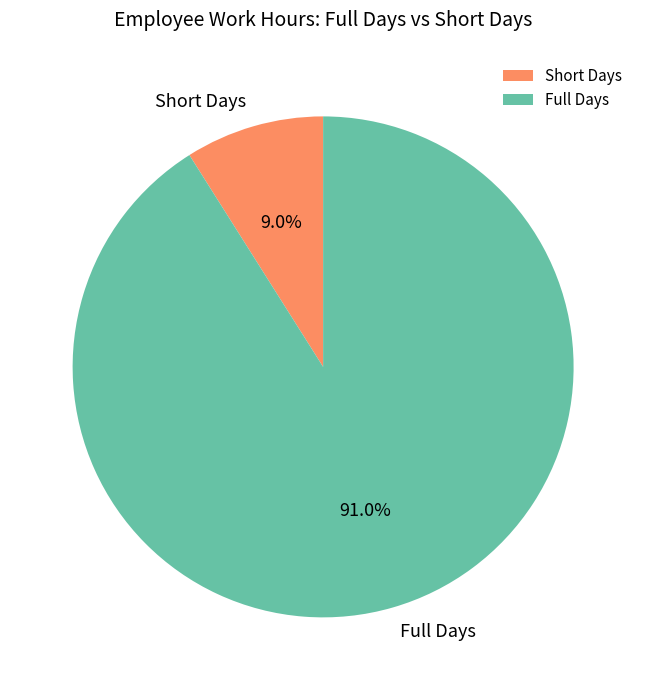

What is the total percentage of Full Days and Short Days?

100.0%